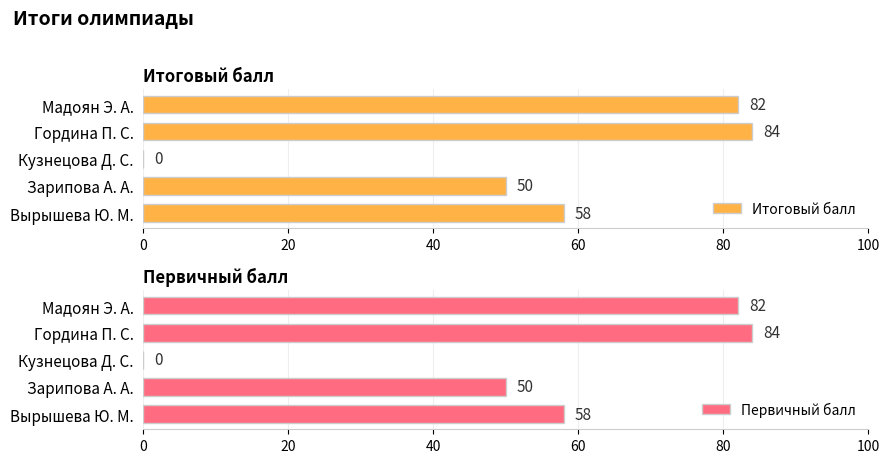

The Итоговый балл series shows 0 at Кузнецова Д. С.. True or false?

True